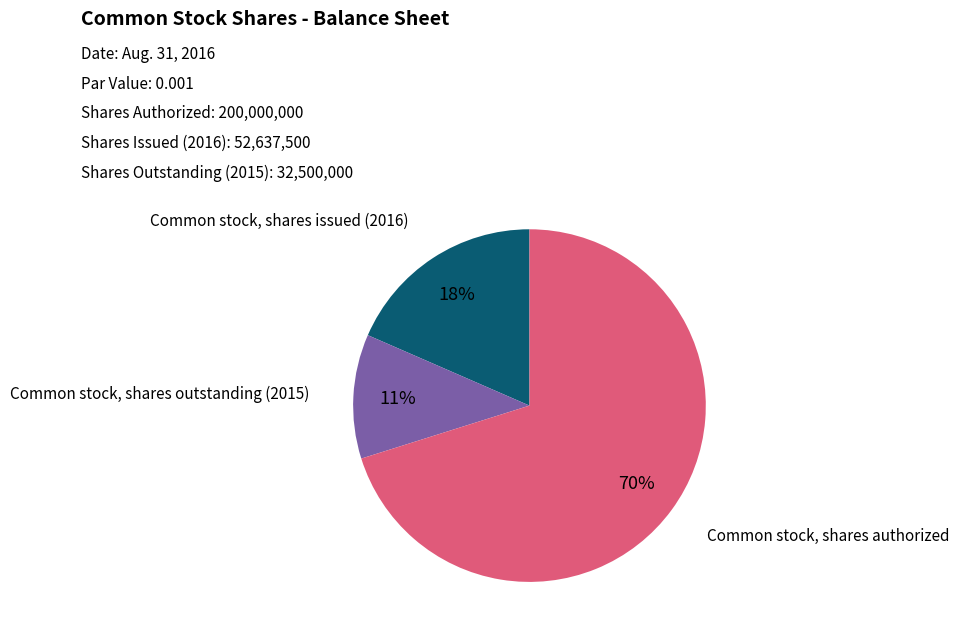

To the nearest percent, what is the average slice percentage?

33%